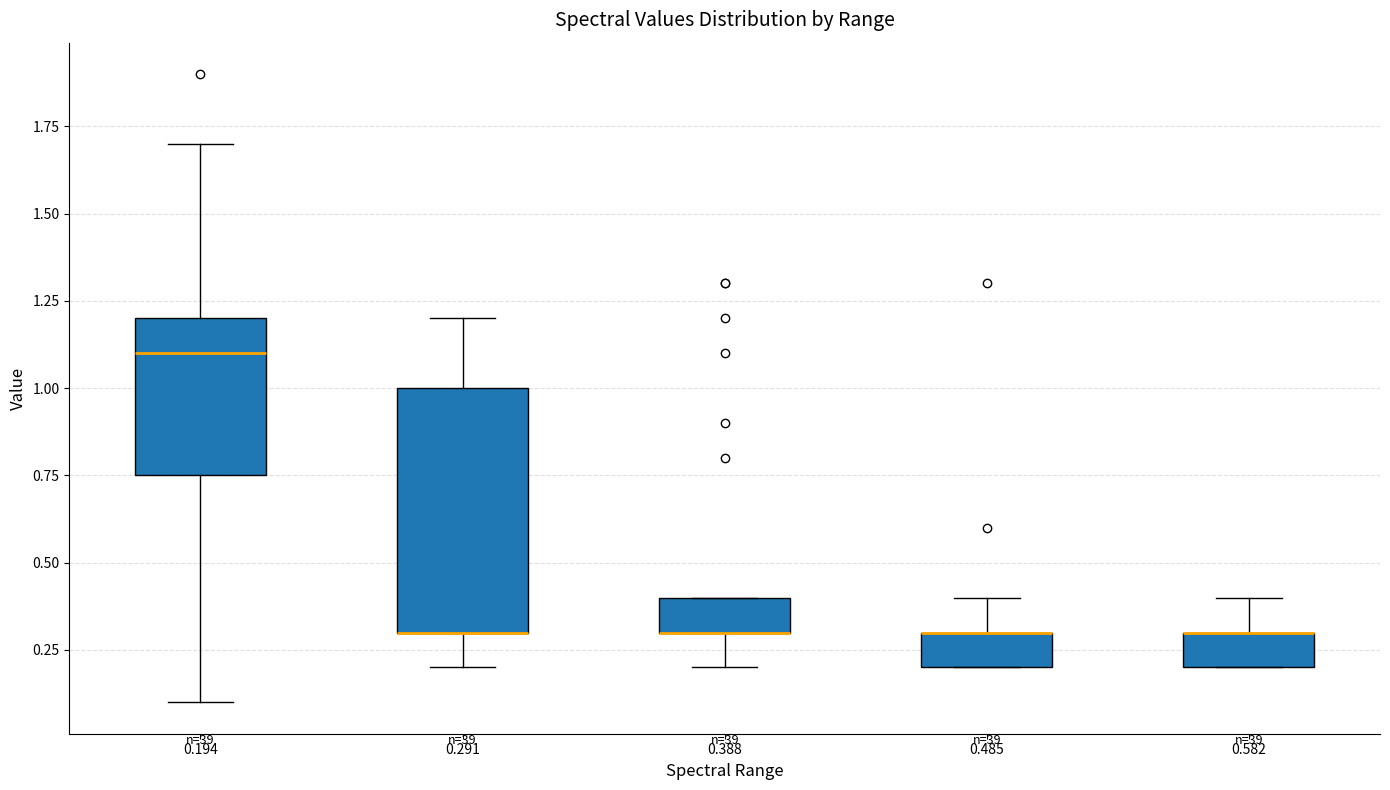

Reading left to right, read every box against the y-axis: the position of its median line, the range the box covers, and the ends of its whiskers. The values are not printed on the chart, so give them approximately, as read against the axis.

0.194: median 1.10, box 0.75 to 1.20, whiskers 0.10 to 1.70
0.291: median 0.30 (drawn on the box's lower edge), box 0.30 to 1.00, whiskers 0.20 to 1.20
0.388: median 0.30 (drawn on the box's lower edge), box 0.30 to 0.40, whiskers 0.20 to 0.40
0.485: median 0.30 (drawn on the box's upper edge), box 0.20 to 0.30, whiskers 0.20 to 0.40
0.582: median 0.30 (drawn on the box's upper edge), box 0.20 to 0.30, whiskers 0.20 to 0.40